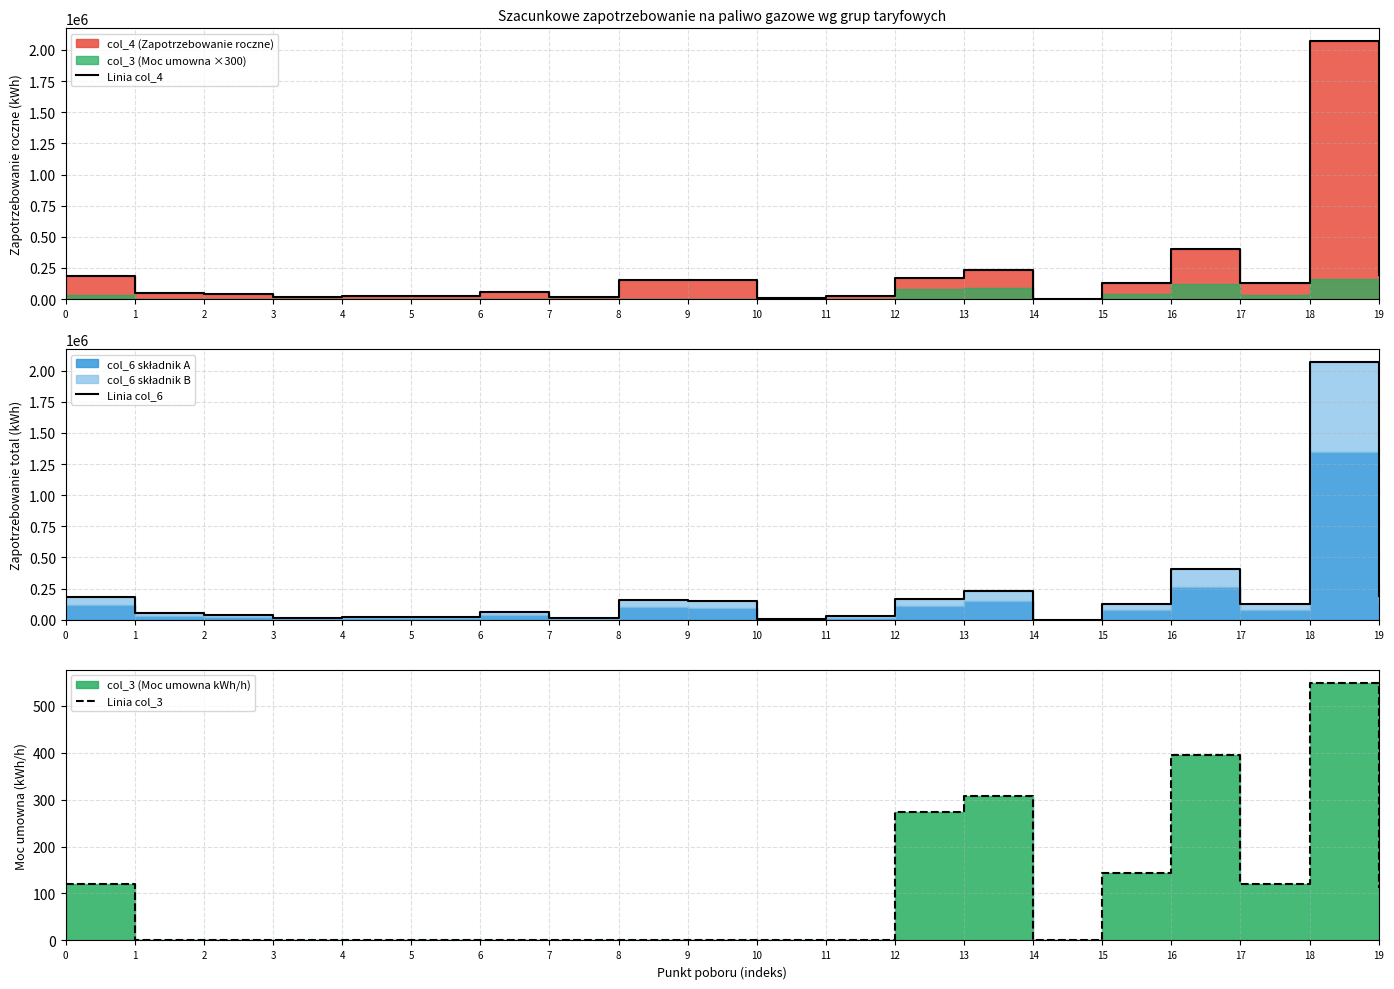

Reading right to left, transcribe all the data shown in this chart.

Linia col_4: 19=192500	18=2070000	17=125443	16=404103	15=126773	14=1162	13=233512	12=168192	11=27338	10=8754	9=150431	8=157029	7=13640	6=58974	5=22213	4=22689	3=17698	2=40112	1=51510	0=182193
Linia col_6: 19=192500	18=2070000	17=125443	16=404103	15=126773	14=1162	13=233512	12=168192	11=27338	10=8754	9=150431	8=157029	7=13640	6=58974	5=22213	4=22689	3=17698	2=40112	1=51510	0=182193
Linia col_3: 19=111	18=549	17=121	16=395	15=143	14=0	13=307	12=274	11=0	10=0	9=0	8=0	7=0	6=0	5=0	4=0	3=0	2=0	1=0	0=121